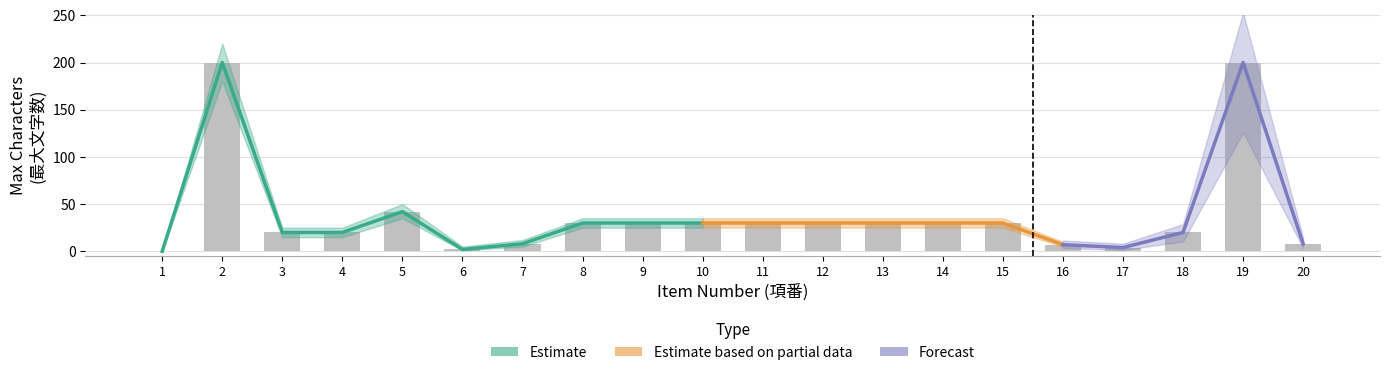

Which label corresponds to the largest value in the chart?

2